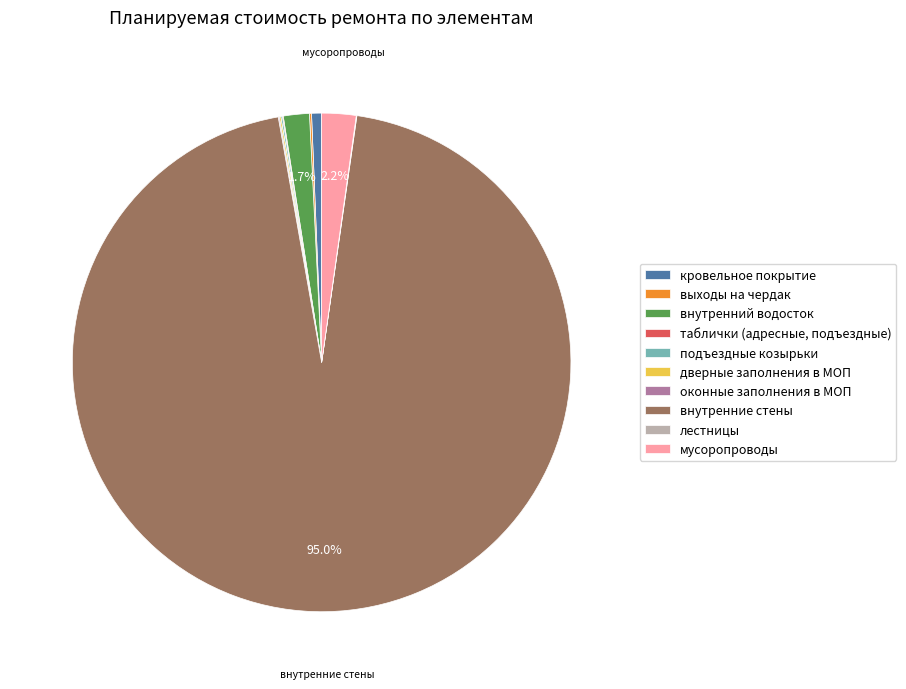

What is the largest slice in the pie chart?

внутренние стены